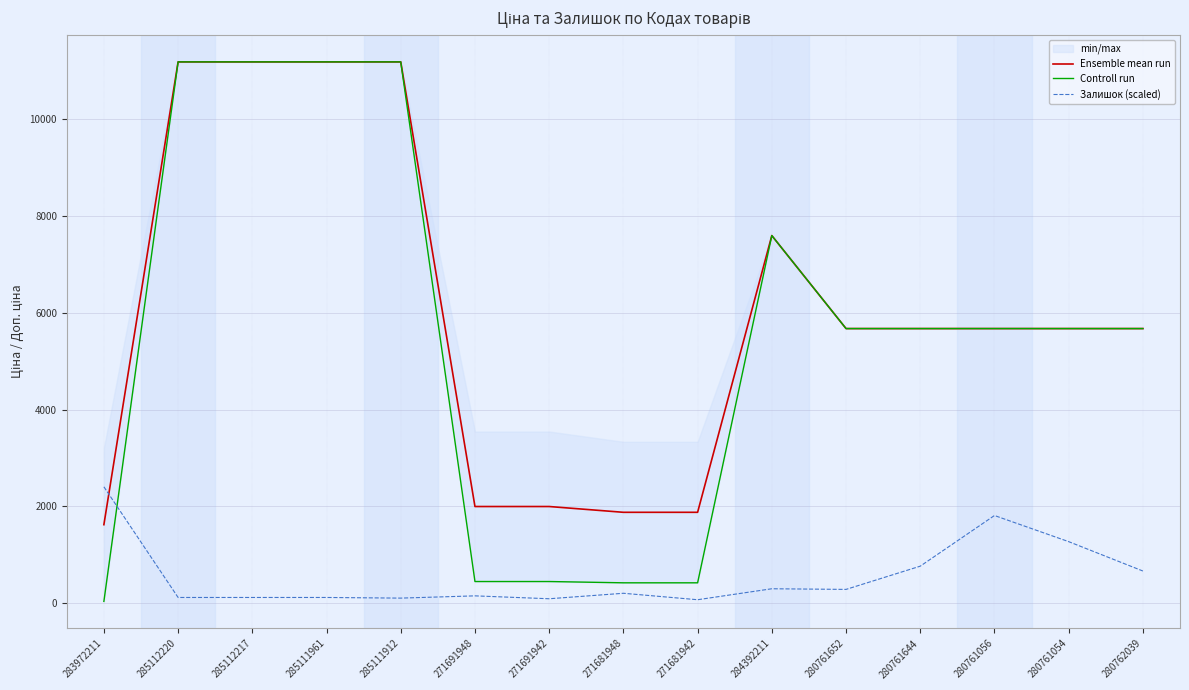

The value of Ensemble mean run at 285112217 is 11188.2. True or false?

True